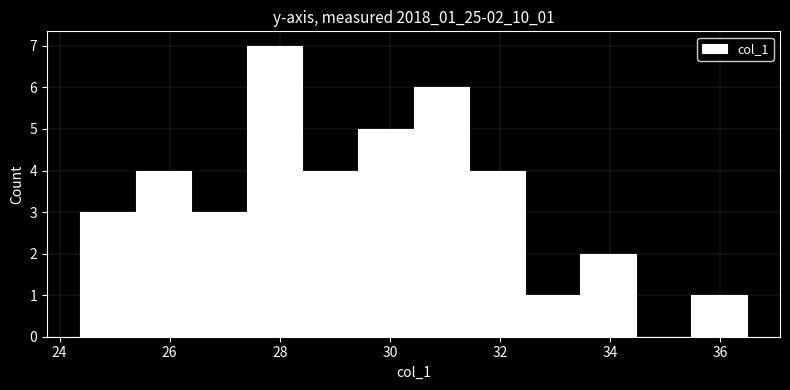

Which range on the x-axis has the tallest bar?

27.4 to 28.4